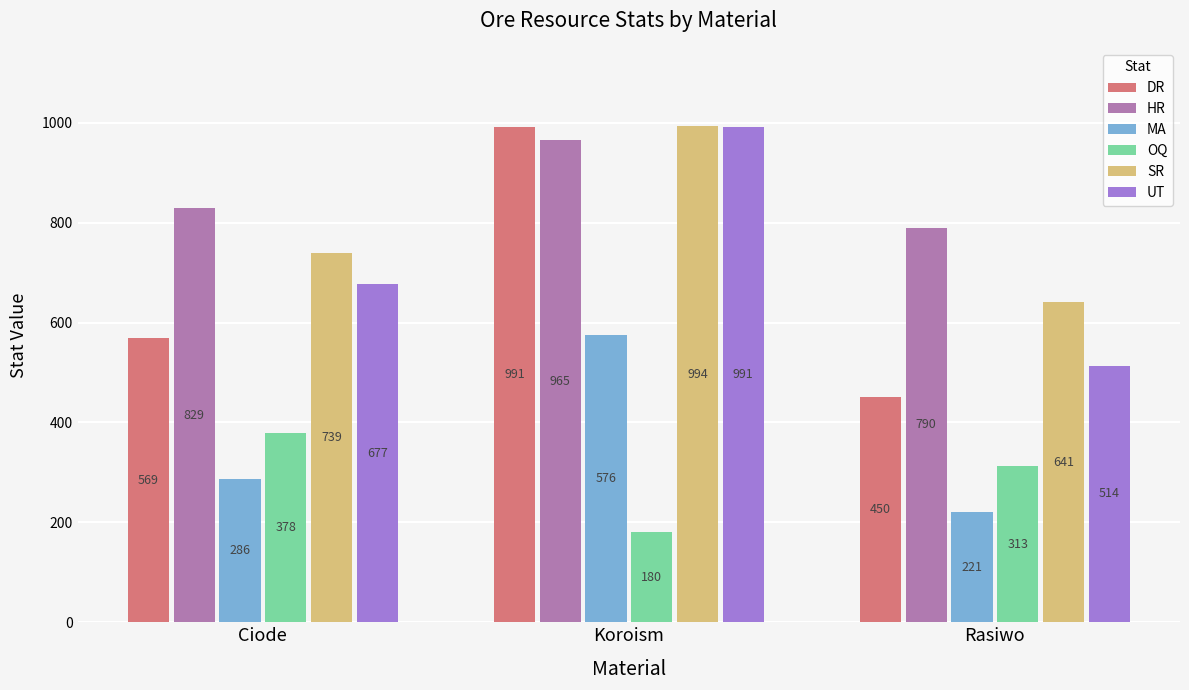

What is the minimum value for MA?

221